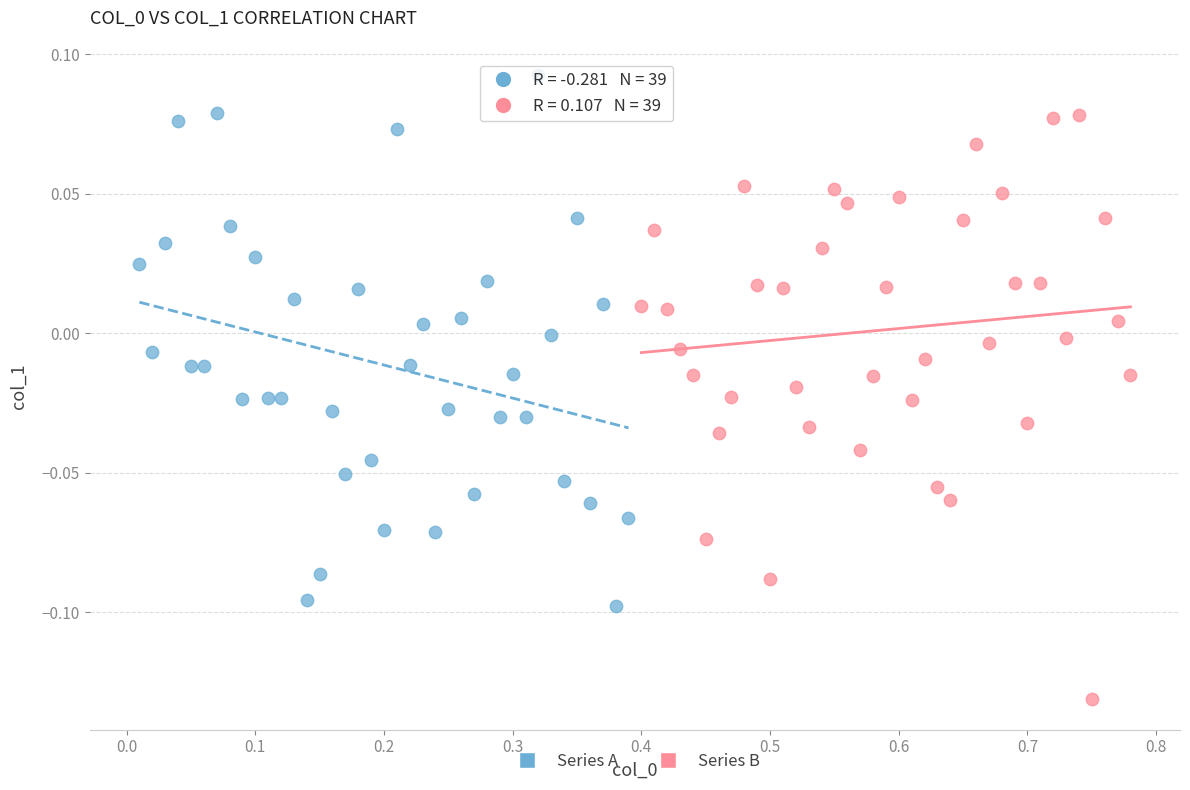

Which series contains the lowest Y value?

Series B